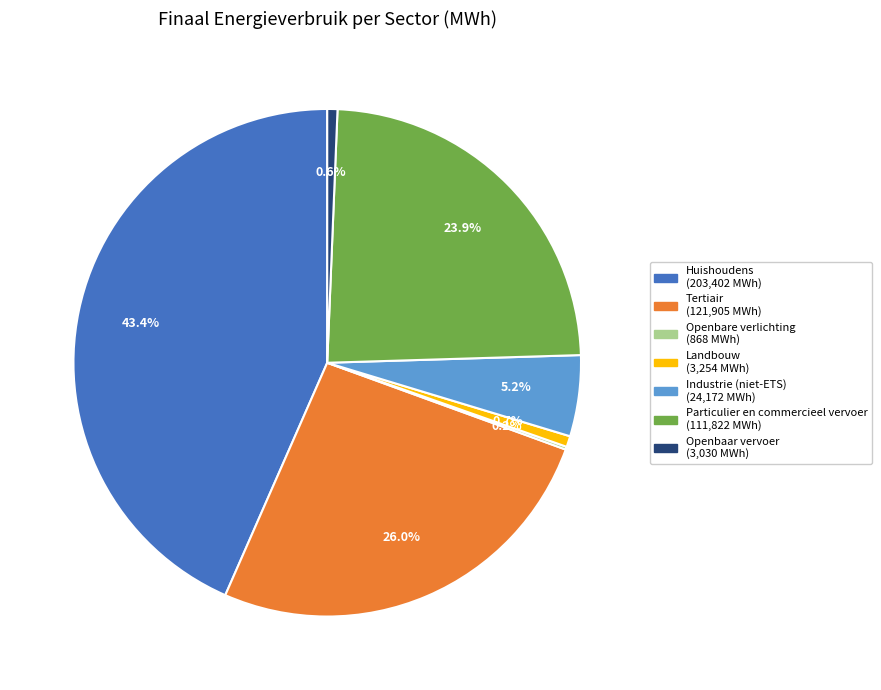

Does any single category account for the majority?

No